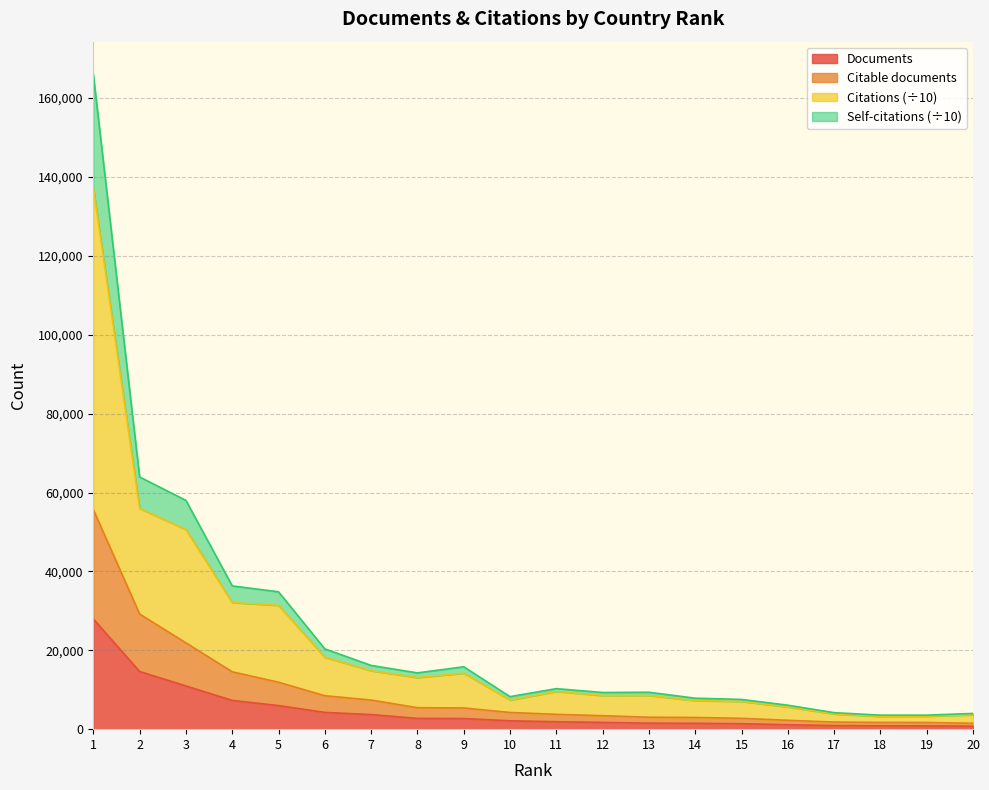

Between 8 and 18, which series saw the biggest shift?

Citations